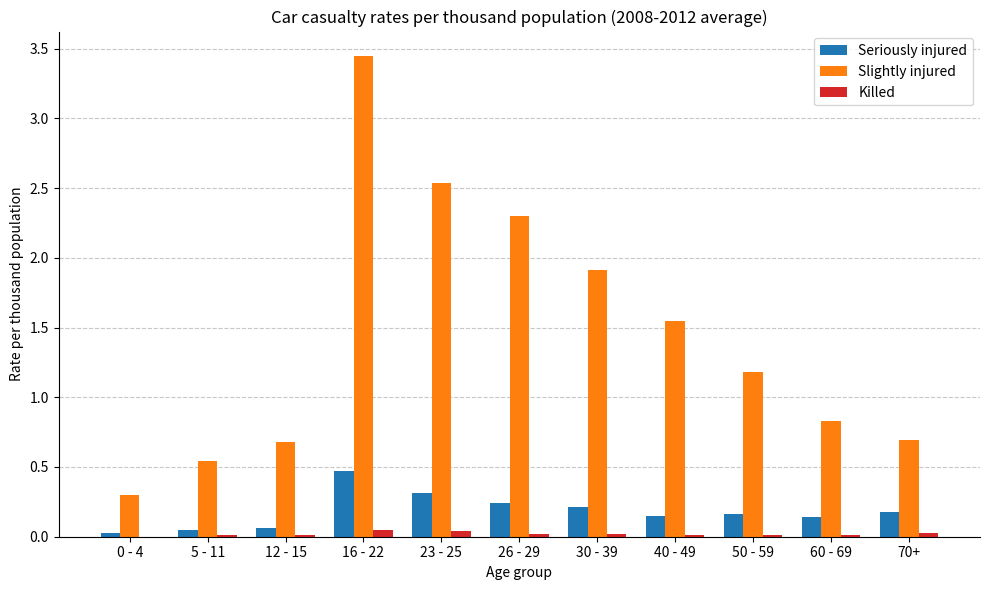

What are all the series names shown in the legend?

Seriously injured, Slightly injured, Killed